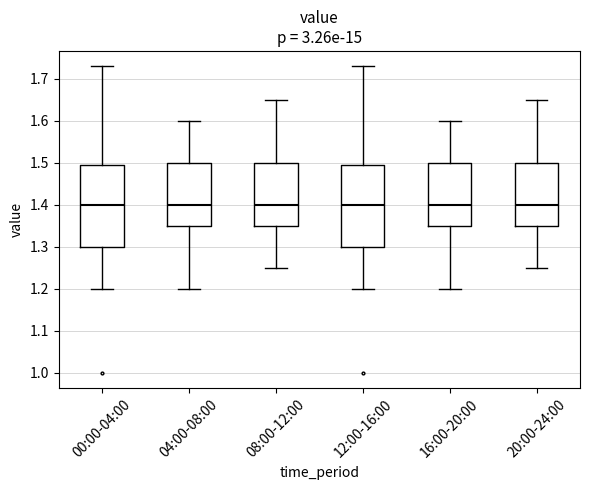

Where does the upper whisker of the box for 00:00-04:00 end on the y-axis? The values are not printed on the chart, so give them approximately, as read against the axis.

1.73